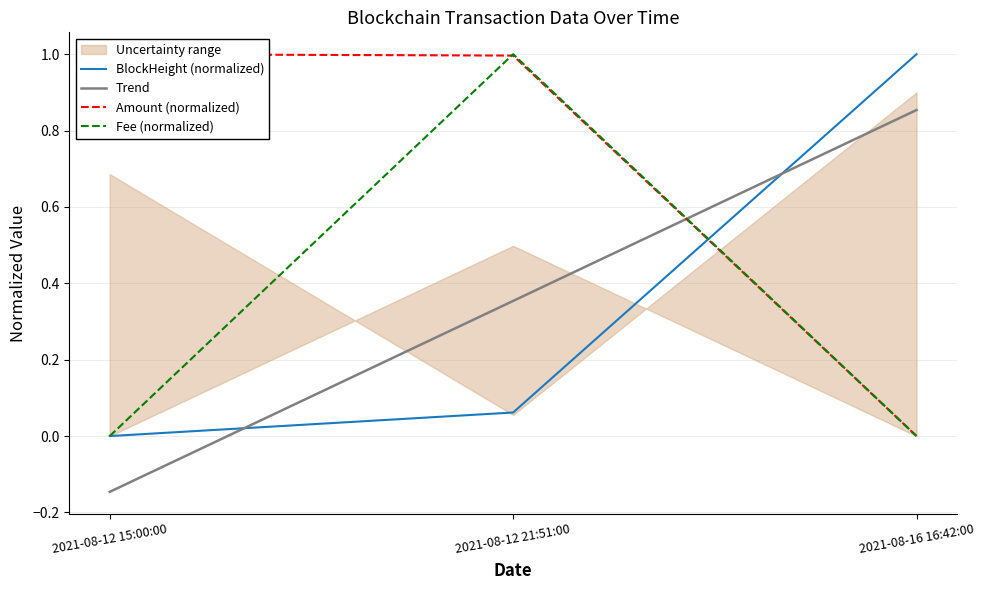

Count the Fee (normalized) values in the range 0 to 1.

3